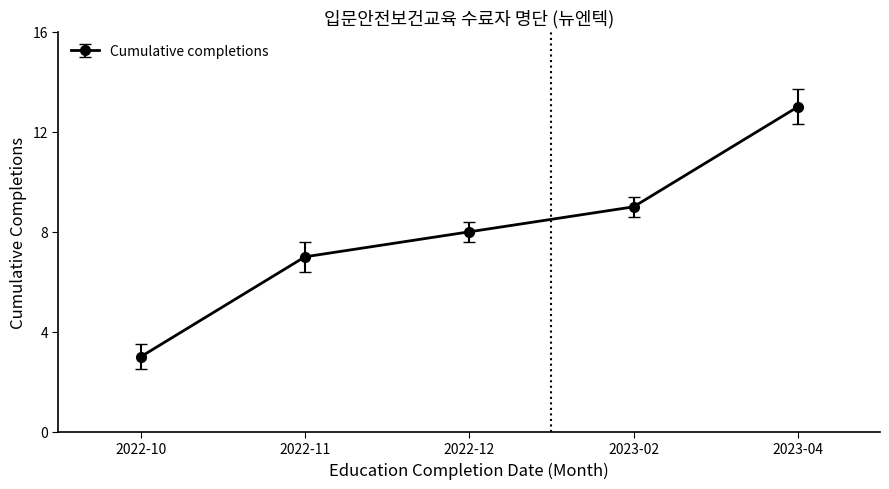

How many distinct data groups are displayed?

1